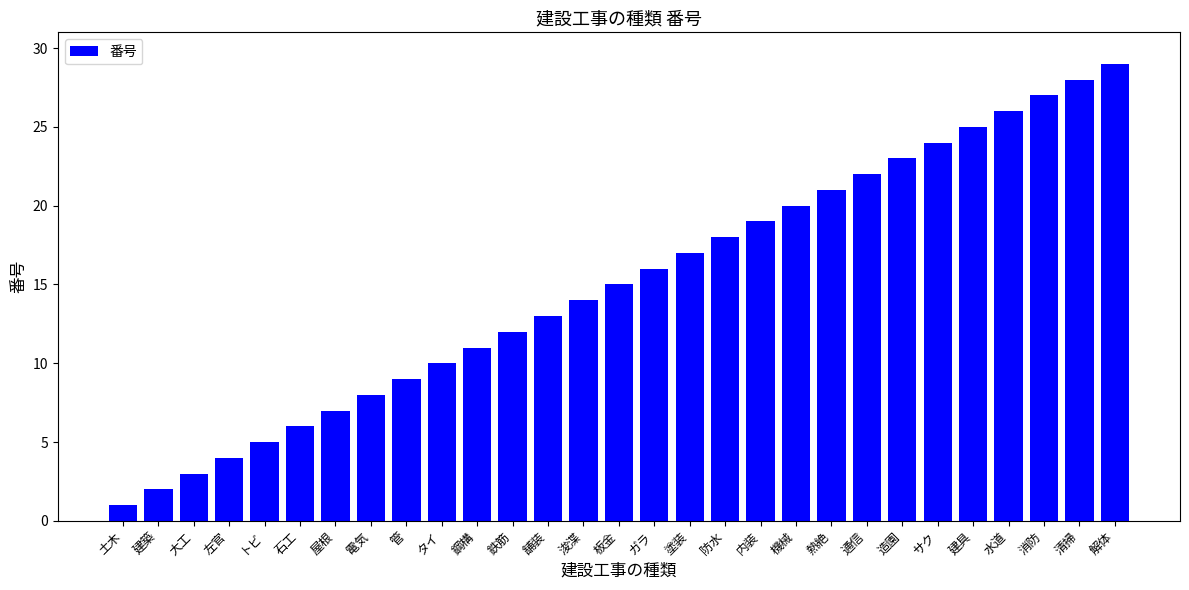

What is the minimum value shown in the chart?

1